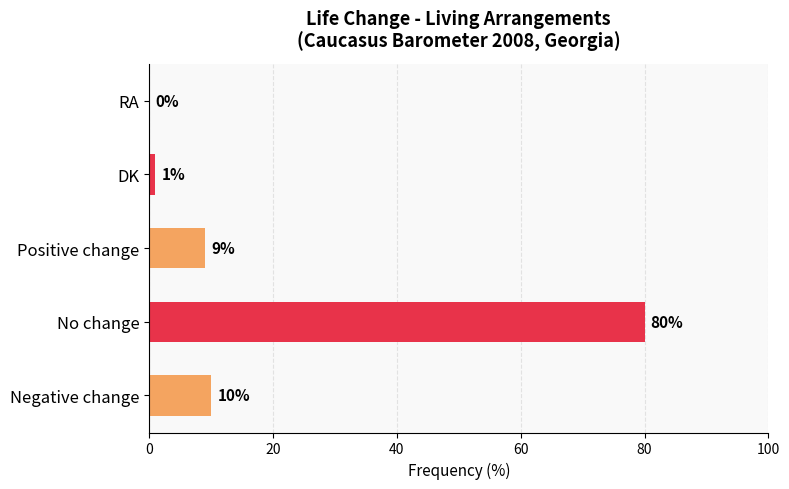

Are the bars horizontal?

Yes